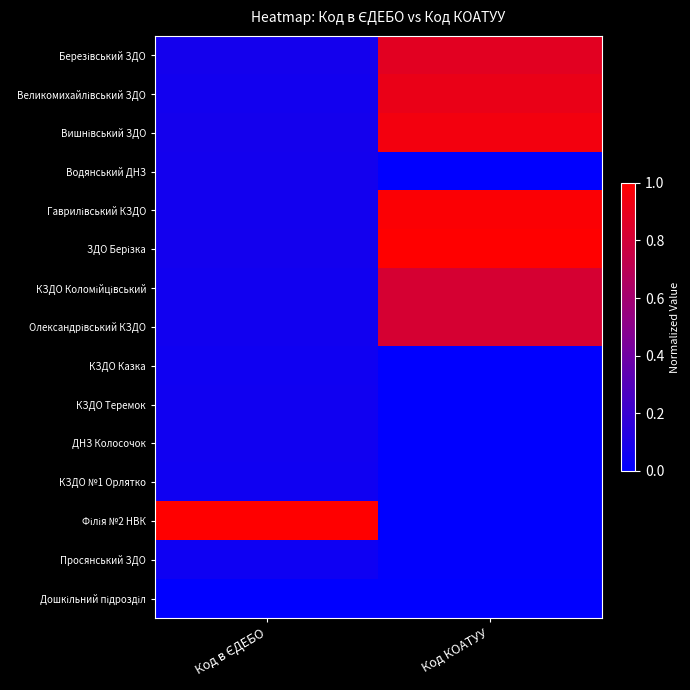

List the series in order of their peak value, highest first.

ЗДО Берізка, Філія №2 НВК, Гаврилівський КЗДО, Вишнівський ЗДО, Великомихайлівський ЗДО, Березівський ЗДО, КЗДО Коломійцівський, Олександрівський КЗДО, Водянський ДНЗ, ДНЗ Колосочок, КЗДО Теремок, КЗДО Казка, КЗДО №1 Орлятко, Просянський ЗДО, Дошкільний підрозділ